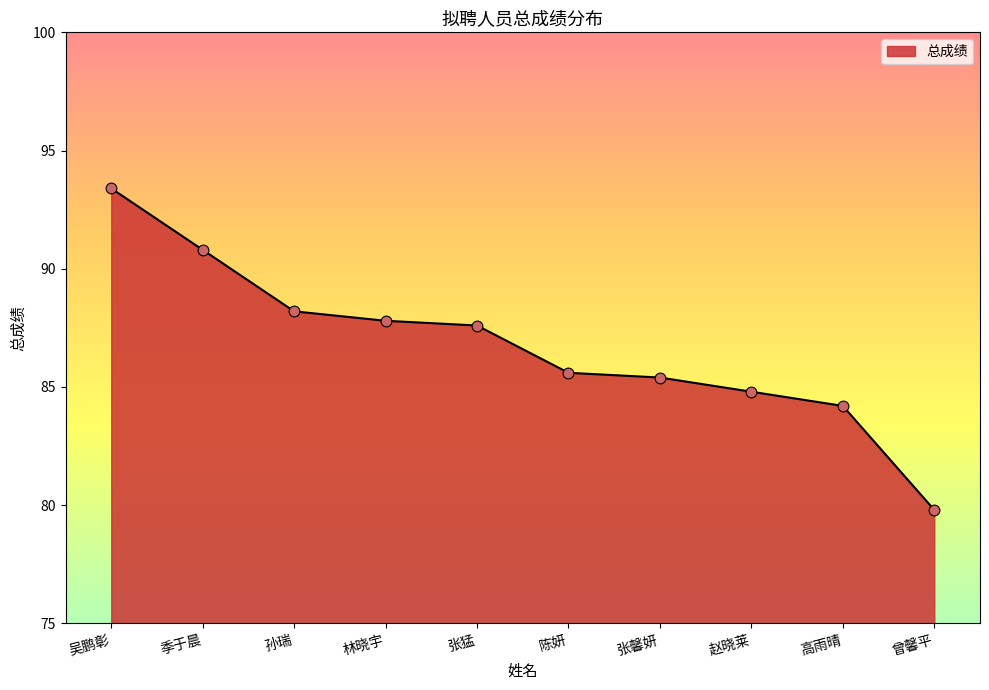

What is the ratio of the value at 吴鹏彰 to the value at 季于晨?

1.0